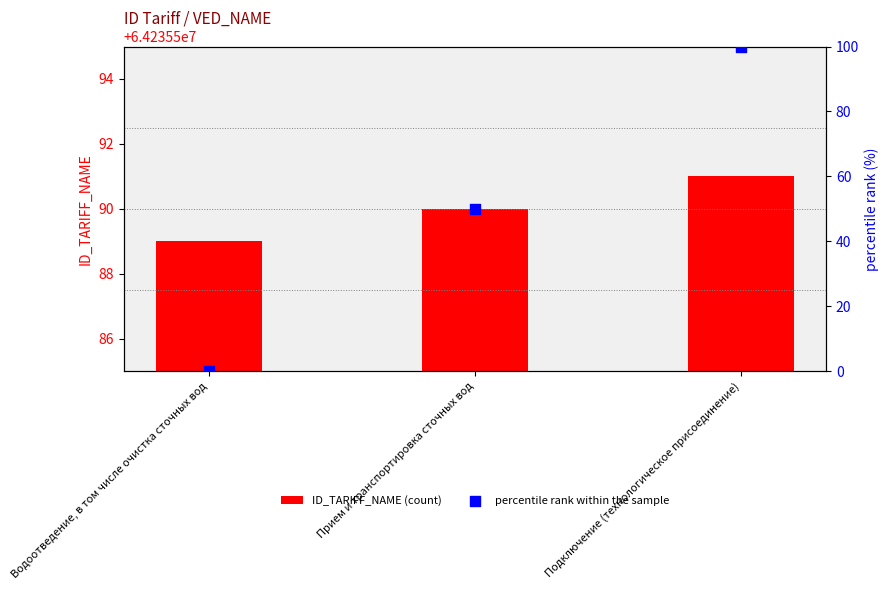

At how many categories does at least one series exceed 3287144?

3